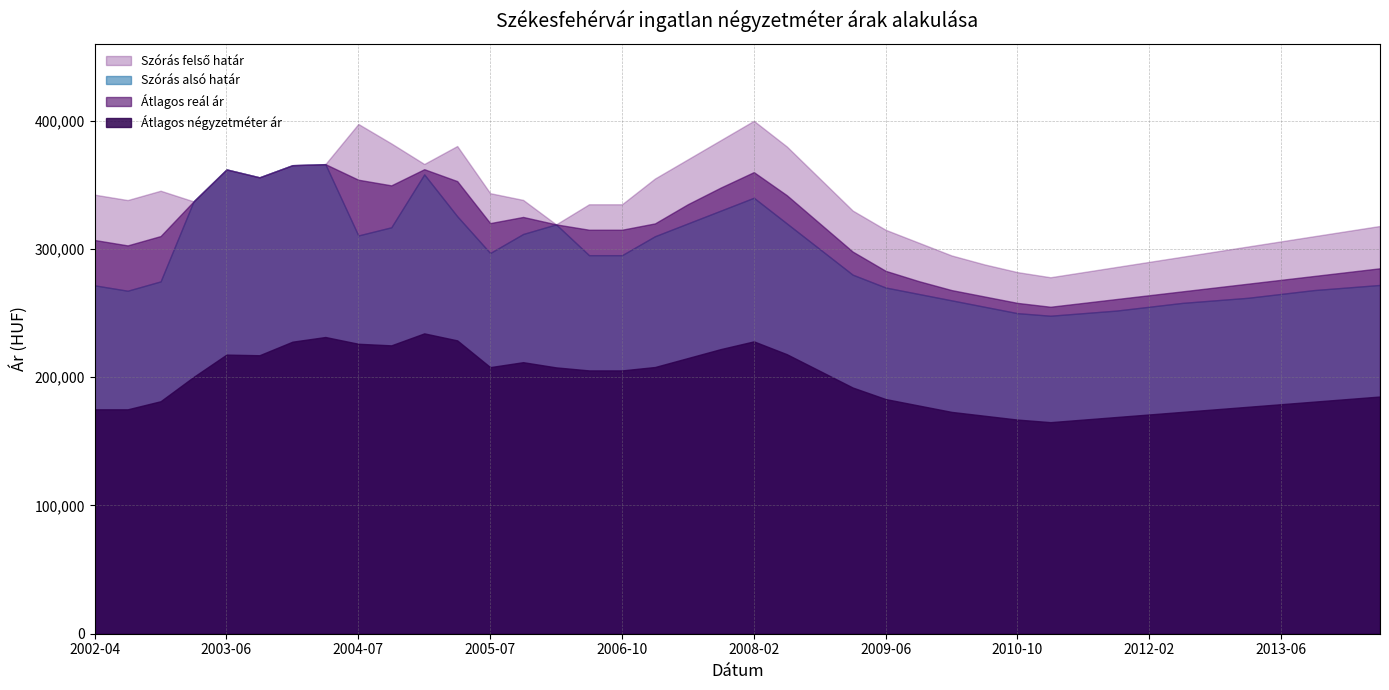

What is the label of the 33rd point from the left?

2012-02